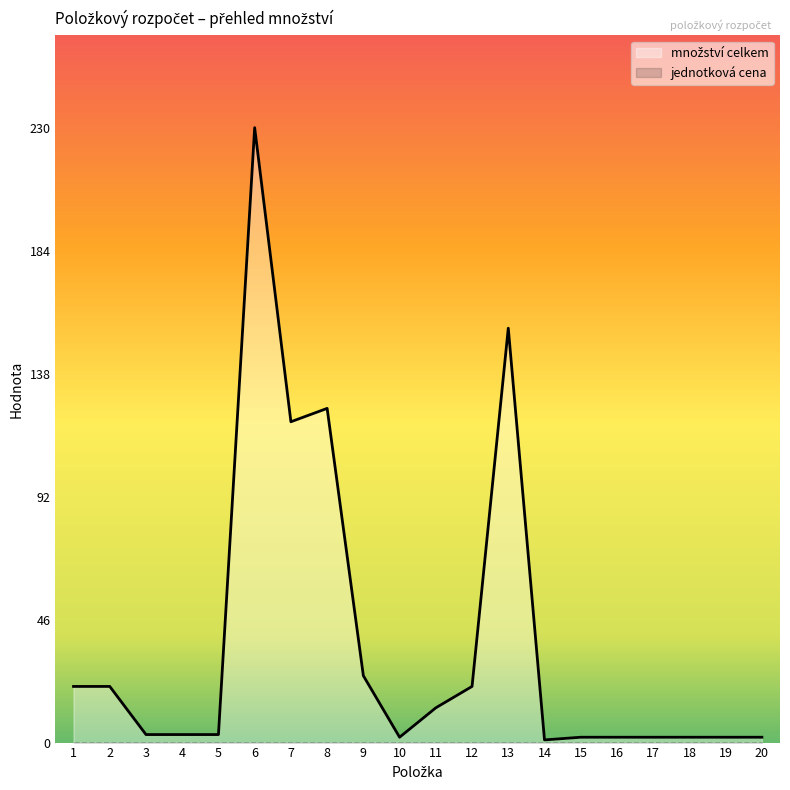

At which category does množství celkem reach its first local peak?

6